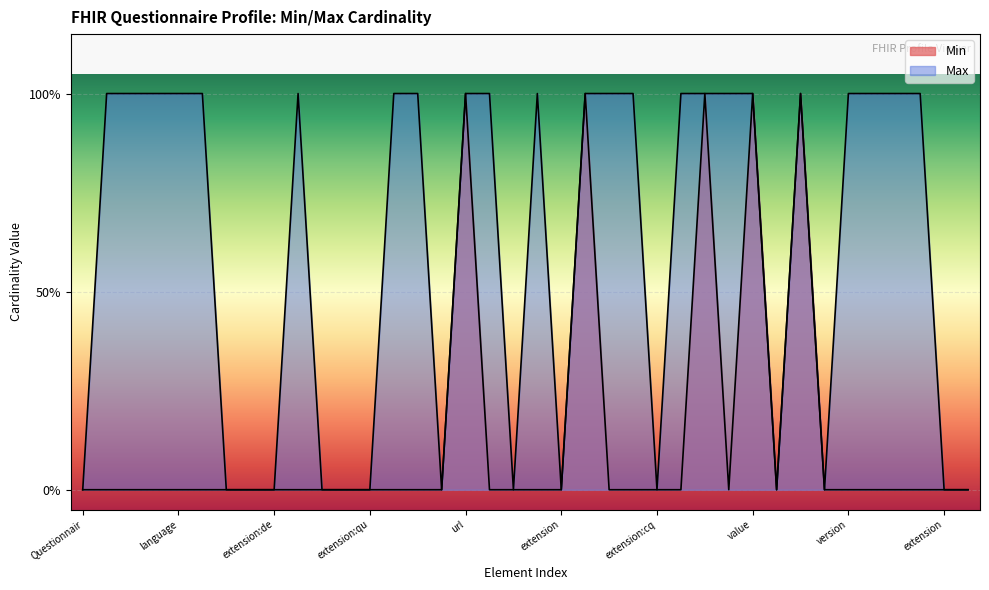

At which category does Max reach its first local valley?

Questionnaire.extension:styleSensitive.extension